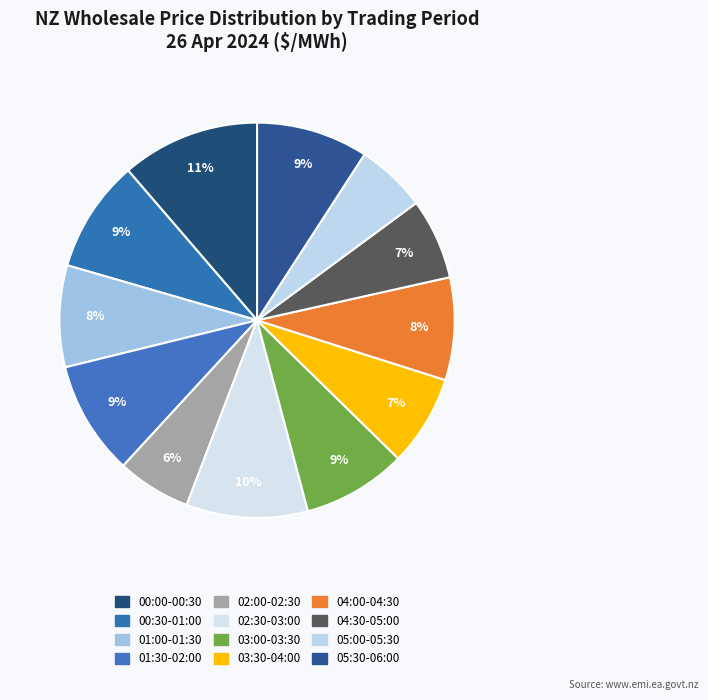

Is it true that 04:30-05:00 is 12% of the pie?

False